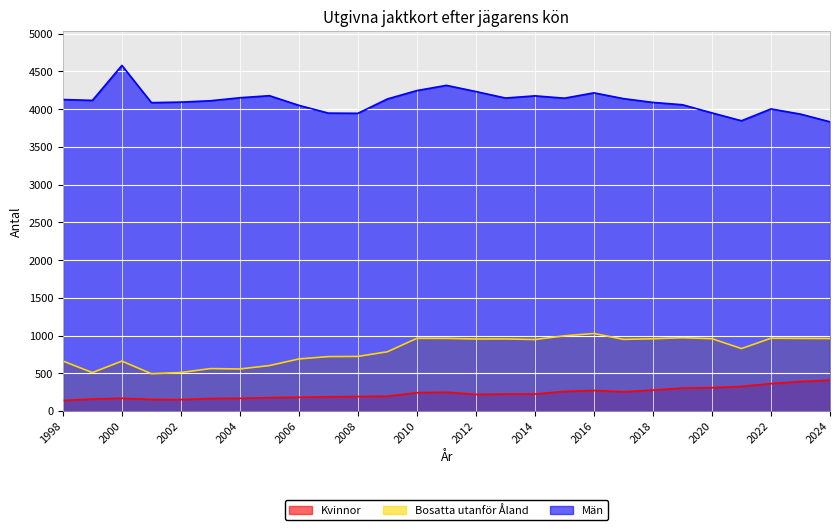

What is the smallest value displayed?

140